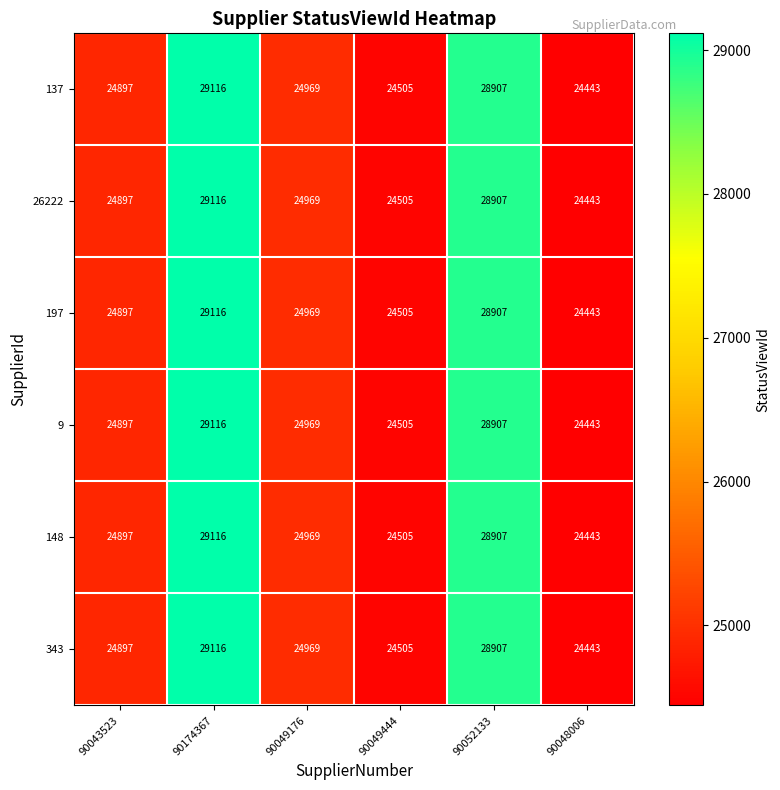

Rank the categories by 197 value from highest to lowest.

90174367, 90052133, 90049176, 90043523, 90049444, 90048006